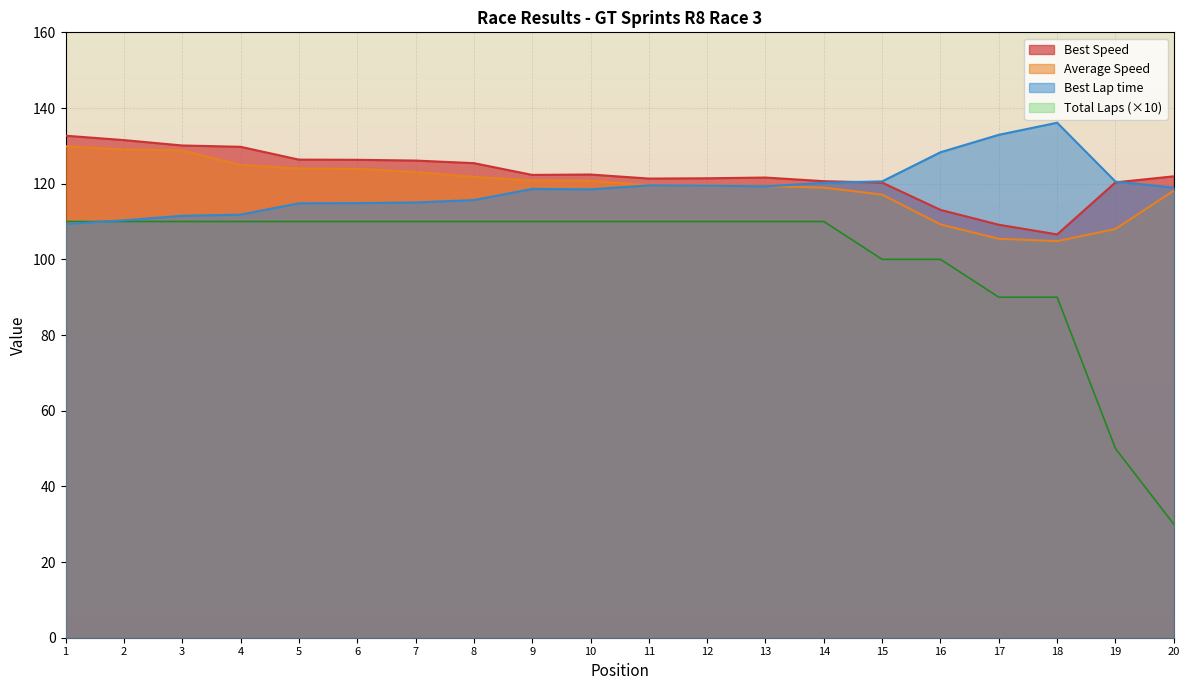

Does the chart have visible grid lines?

Yes